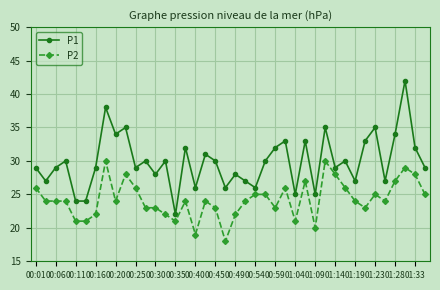

What is the average value of the P2 series?

24